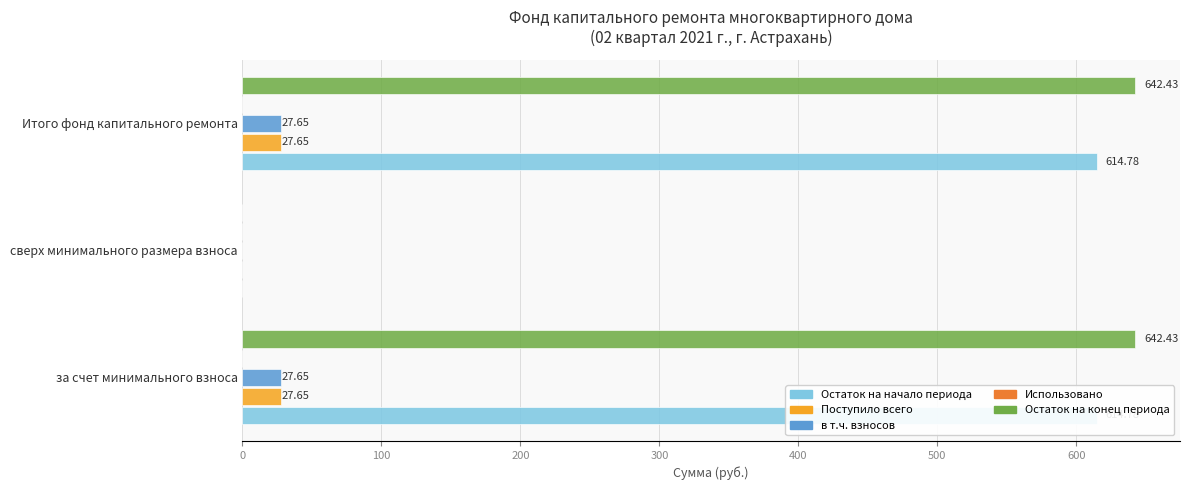

Count the number of categories in the chart.

3